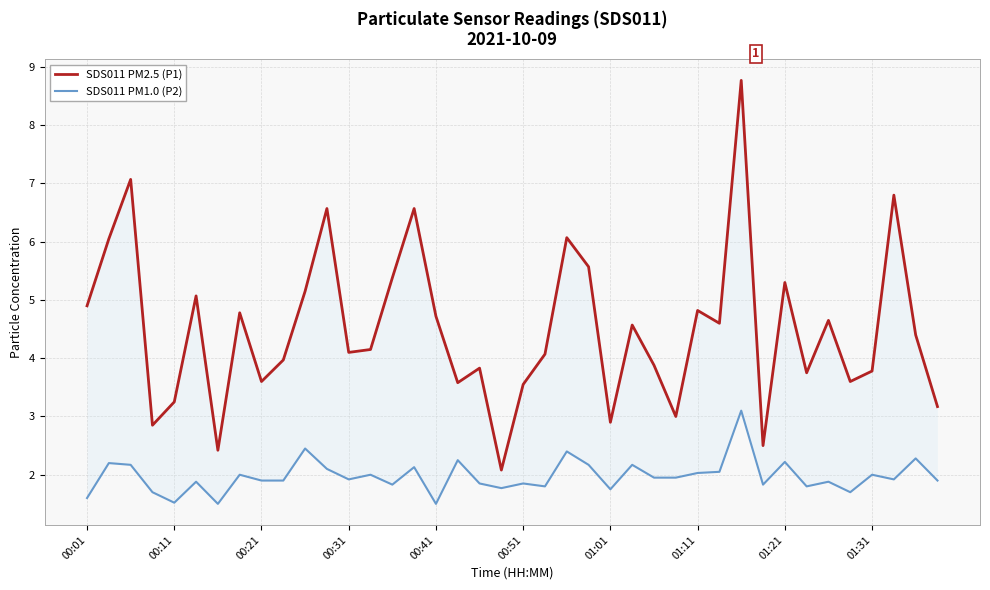

Rank the categories by SDS011 PM1.0 (P2) value from highest to lowest.

30, 10, 22, 38, 17, 32, 00:11, 00:21, 23, 25, 15, 11, 29, 28, 01:11, 13, 36, 26, 27, 12, 37, 01:21, 01:31, 39, 00:51, 34, 18, 20, 14, 31, 21, 33, 19, 24, 00:31, 35, 00:01, 00:41, 01:01, 16